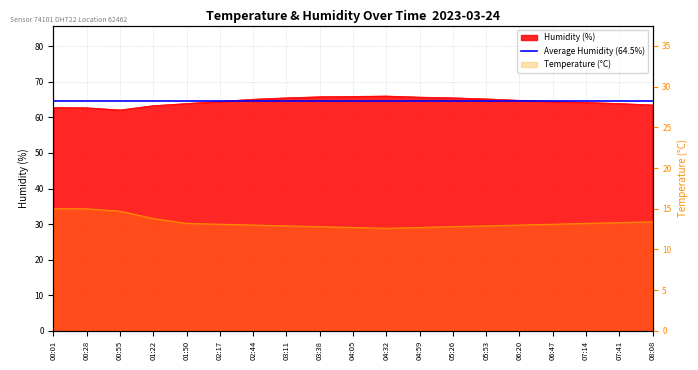

Which series has the widest spread of values?

humidity